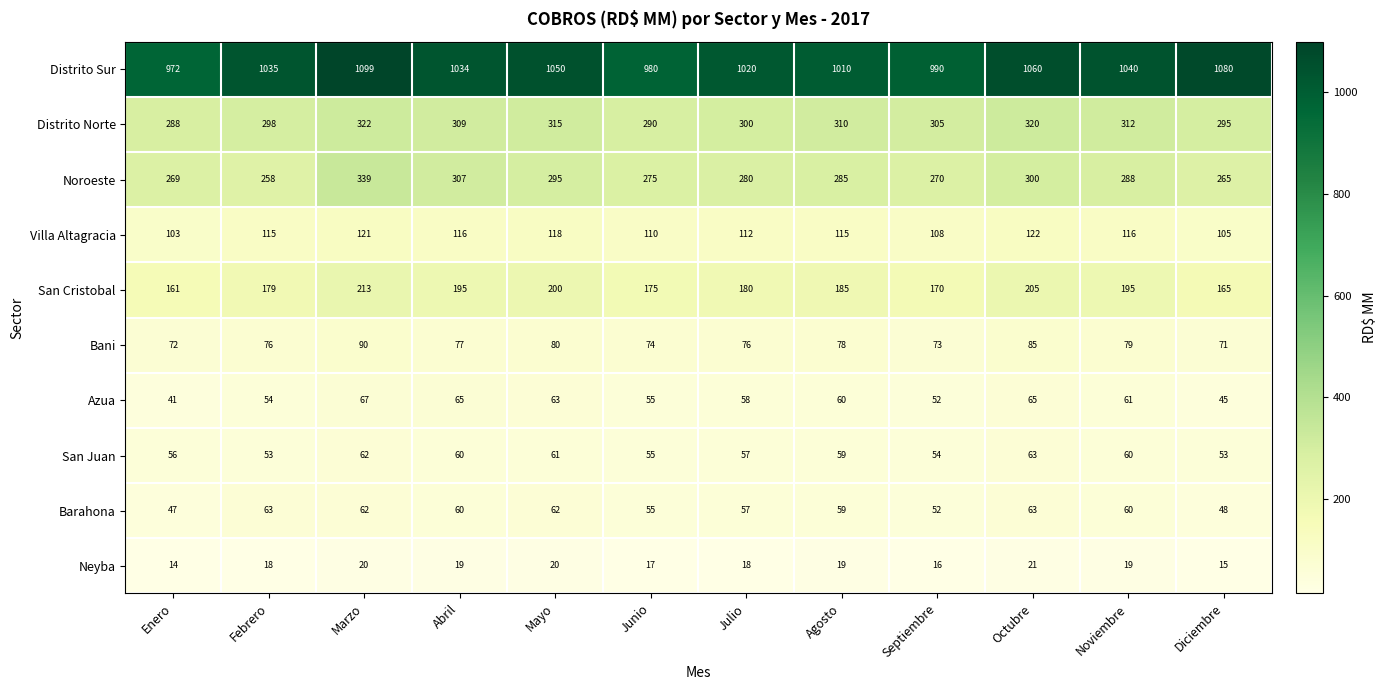

At which category is the sum across all series the highest?

Marzo